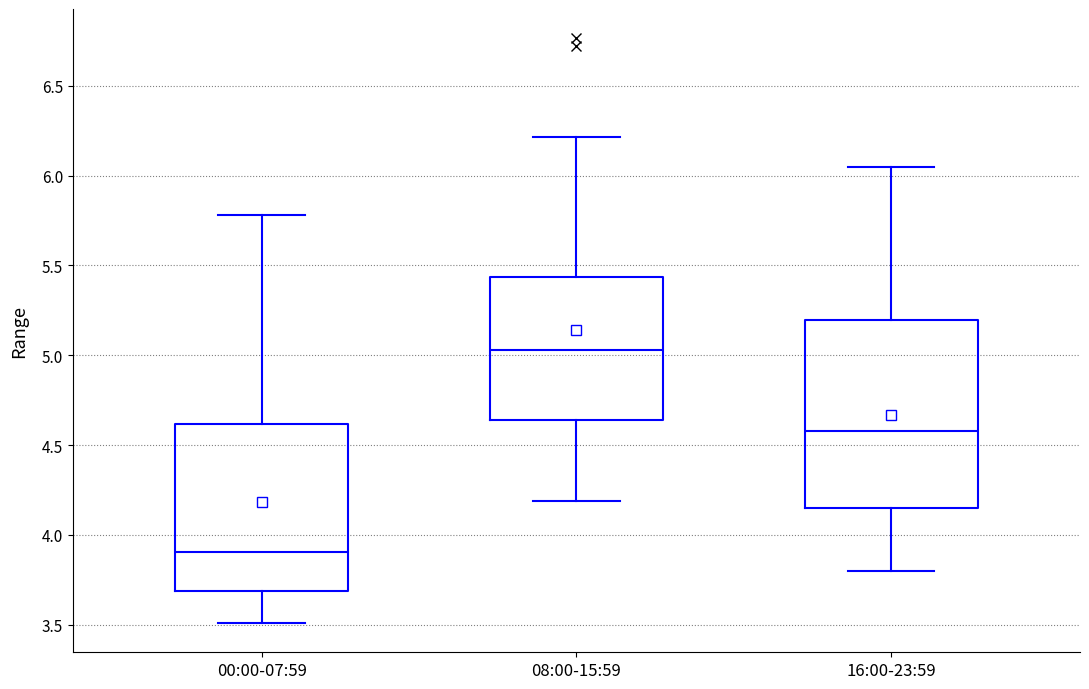

Where does the lower whisker of the box for 16:00-23:59 end on the y-axis? The values are not printed on the chart, so give them approximately, as read against the axis.

3.80